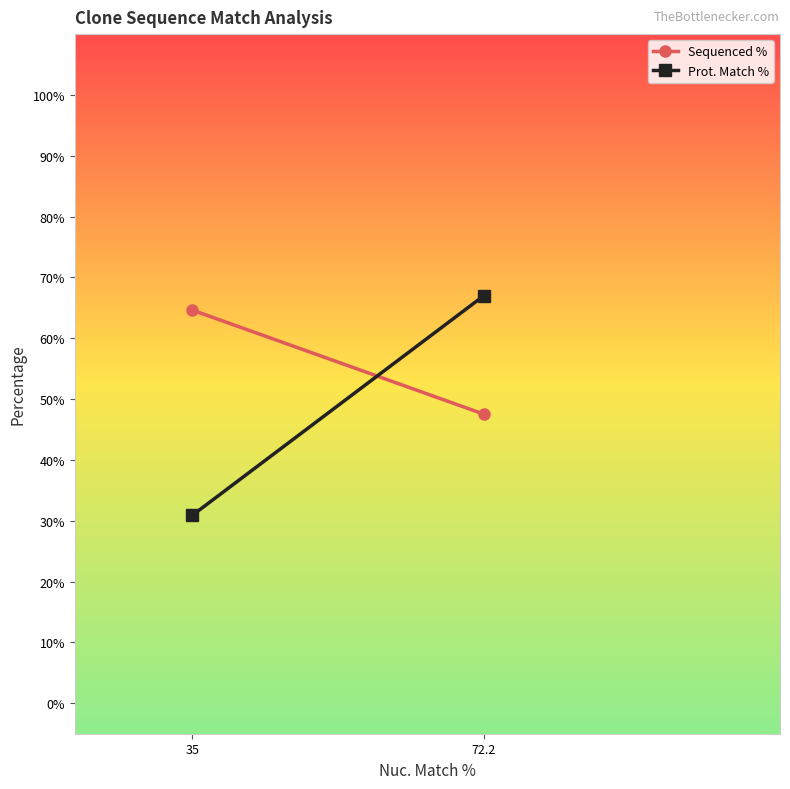

Reading left to right, extract all data points from this chart.

Sequenced %: 35=64.6	72.2=47.5
Prot. Match %: 35=30.9	72.2=67.0